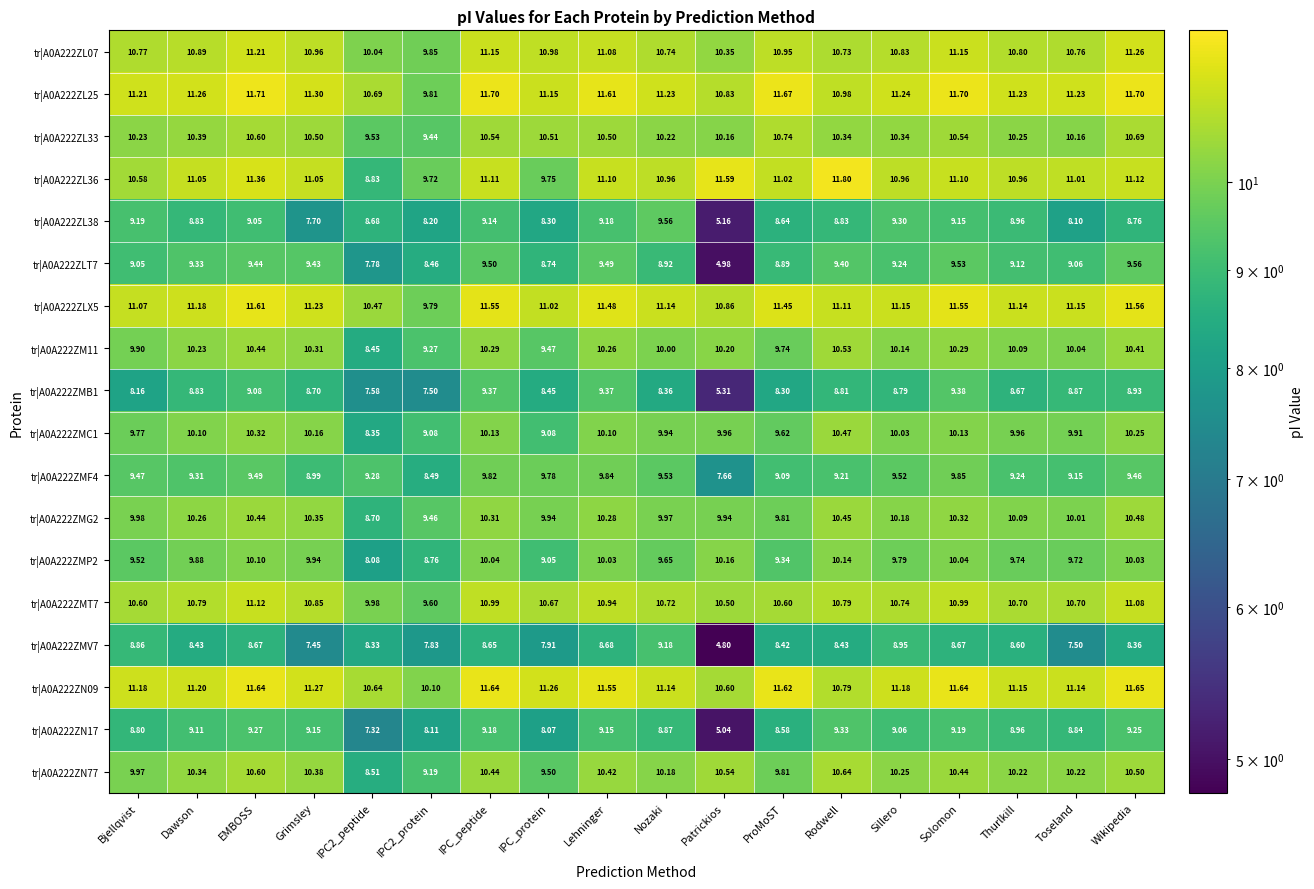

Is the value of tr|A0A222ZL38 at EMBOSS greater than the value of tr|A0A222ZM11 at Wikipedia?

No